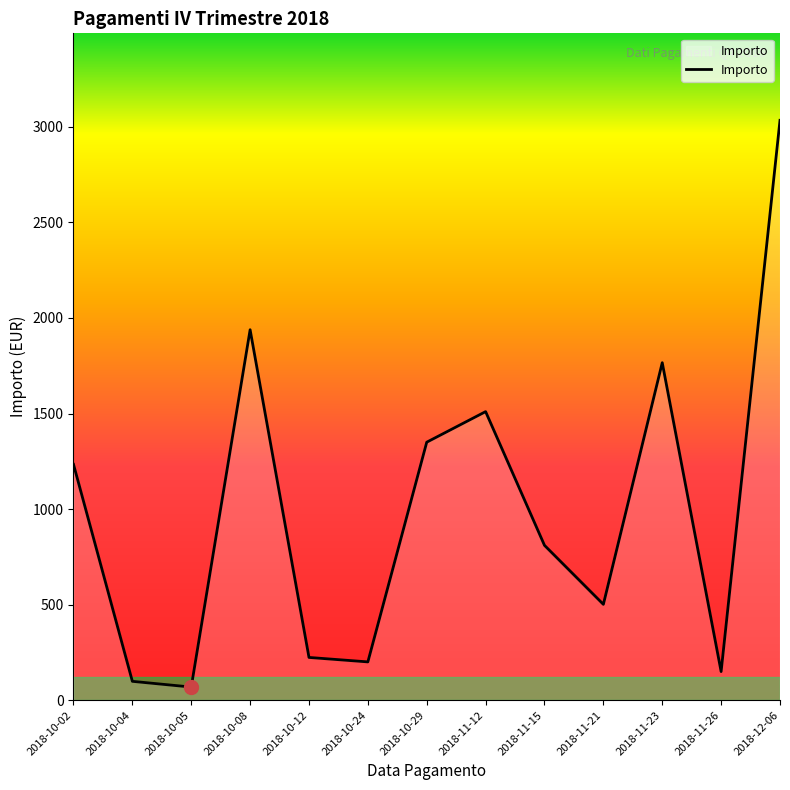

Reading left to right, transcribe all the data shown in this chart.

2018-10-02=1234.3	2018-10-04=99.0	2018-10-05=69.0	2018-10-08=1938.5	2018-10-12=224.0	2018-10-24=200.7	2018-10-29=1350.1	2018-11-12=1510.0	2018-11-15=810.4	2018-11-21=501.7	2018-11-23=1766.0	2018-11-26=150.0	2018-12-06=3034.0